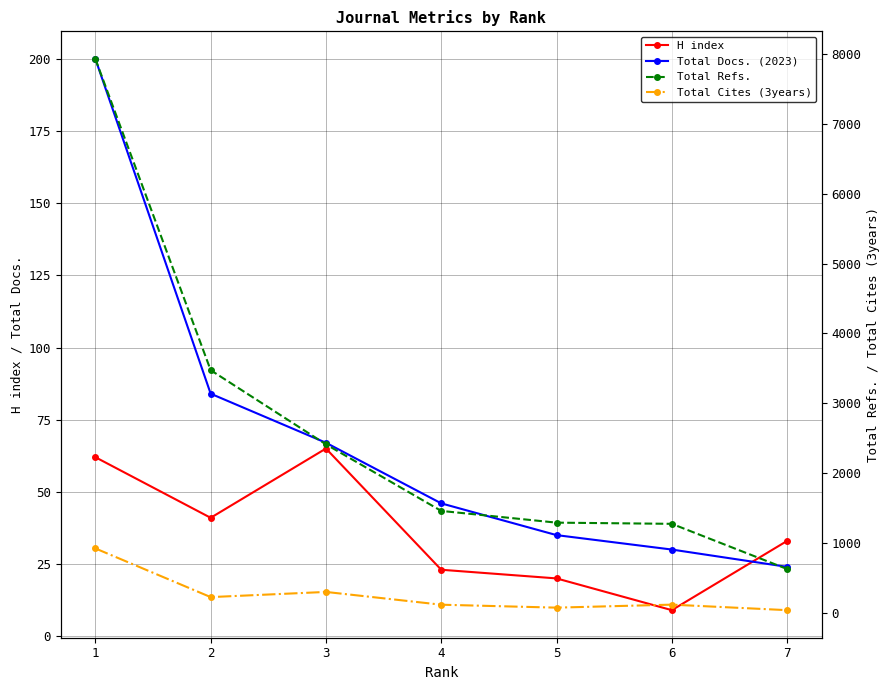

Reading left to right, extract all data points from this chart.

H index: 62	41	65	23	20	9	33
Total Docs. (2023): 200	84	67	46	35	30	24
Total Refs.: 7930	3473	2411	1458	1290	1273	626
Total Cites (3years): 921	224	298	115	73	116	37